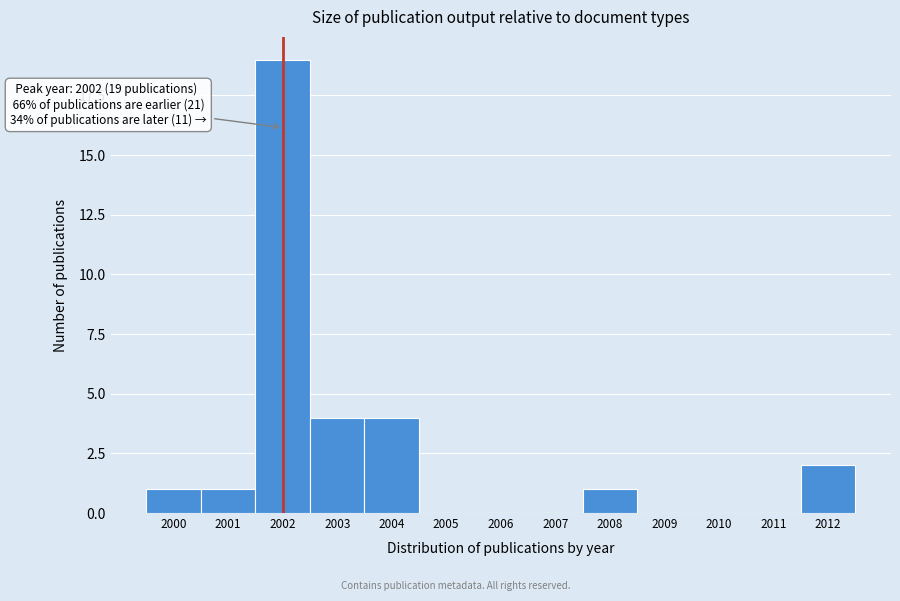

Reading left to right, what are all the values shown in this chart?

2000=1	2001=1	2002=19	2003=4	2004=4	2005=0	2006=0	2007=0	2008=1	2009=0	2010=0	2011=0	2012=2